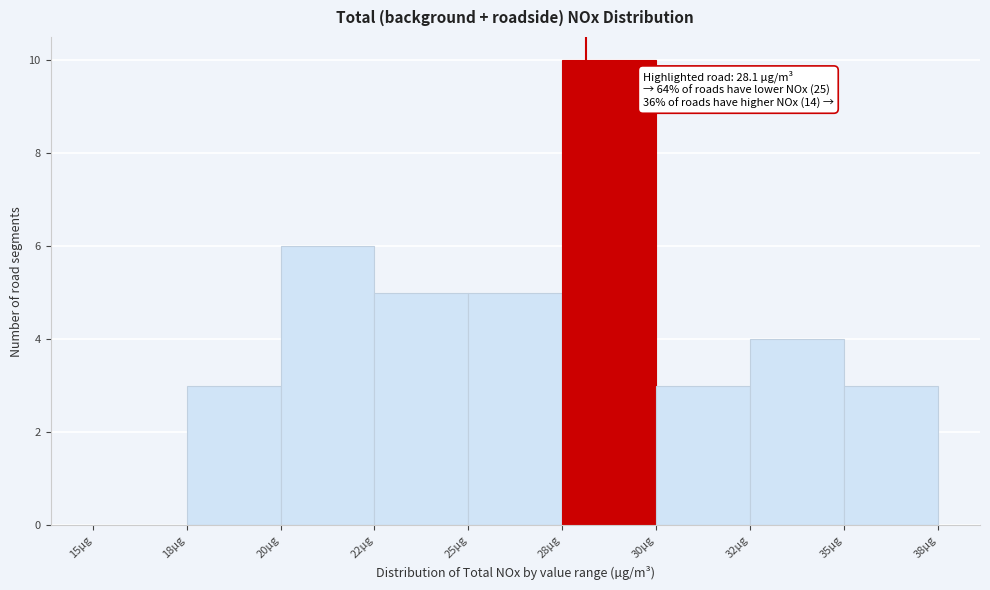

Reading right to left, what are all the values shown in this chart?

35µg=3	32µg=4	30µg=3	28µg=10	25µg=5	22µg=5	20µg=6	18µg=3	15µg=0